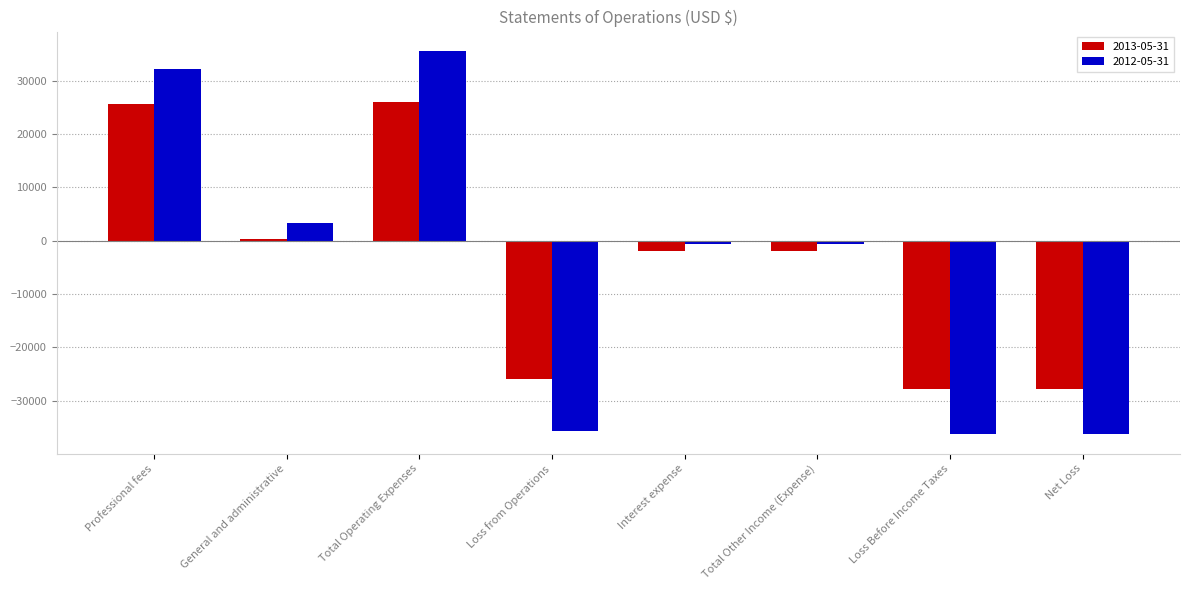

What is the difference between the 2012-05-31 values at Loss from Operations and Total Operating Expenses?

71182